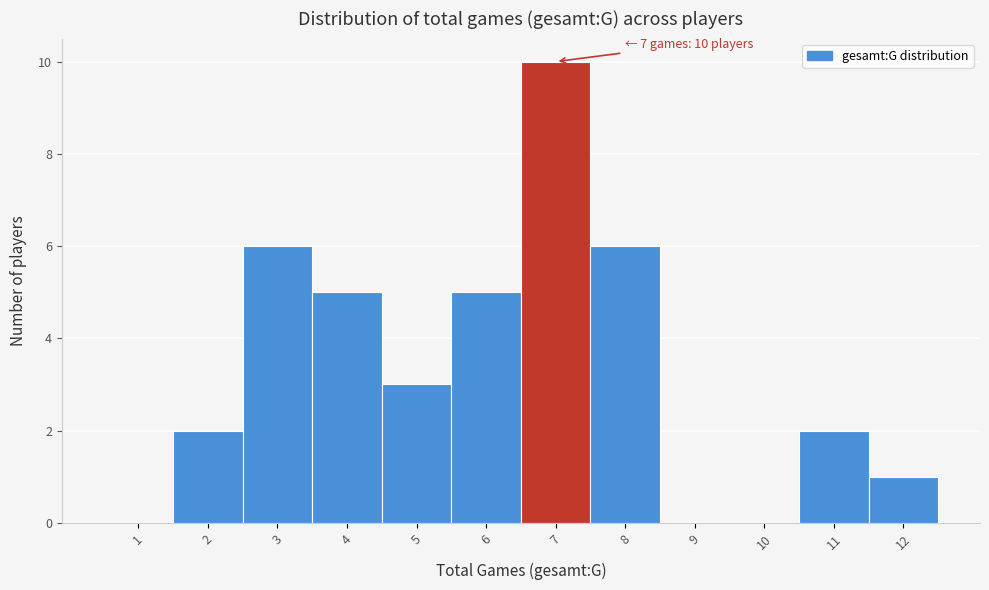

Which range on the x-axis has the tallest bar?

6.5 to 7.5